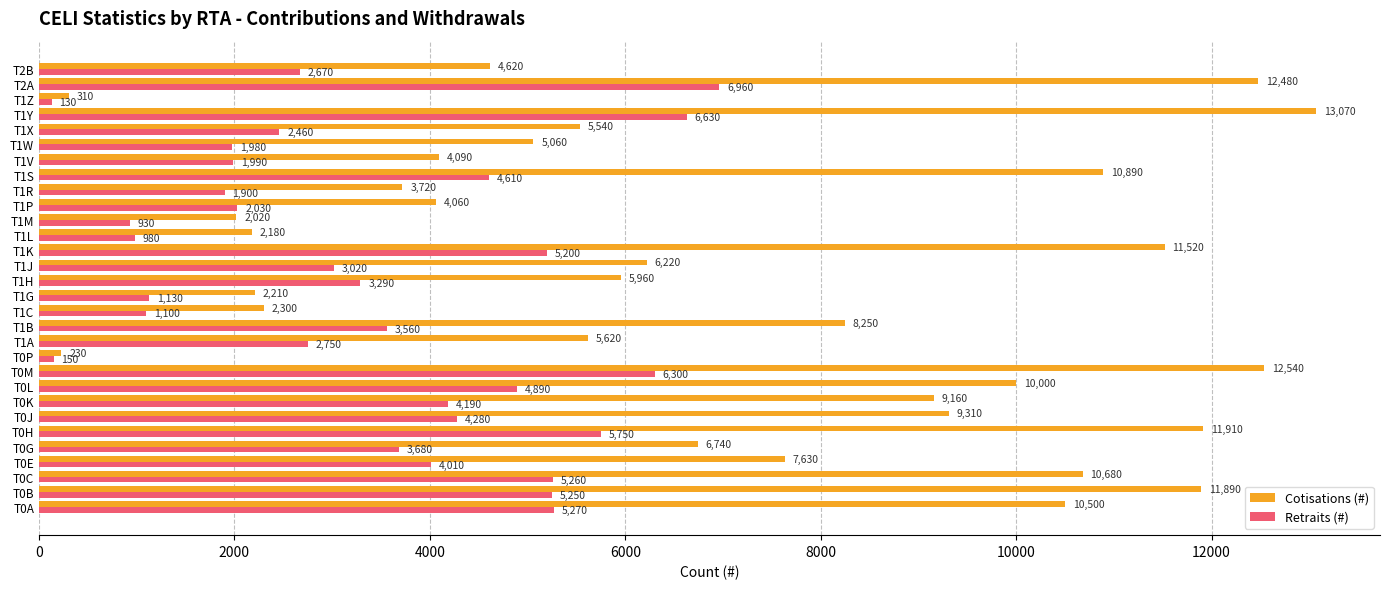

What is the difference between the Retraits (#) values at T1H and T0E?

720